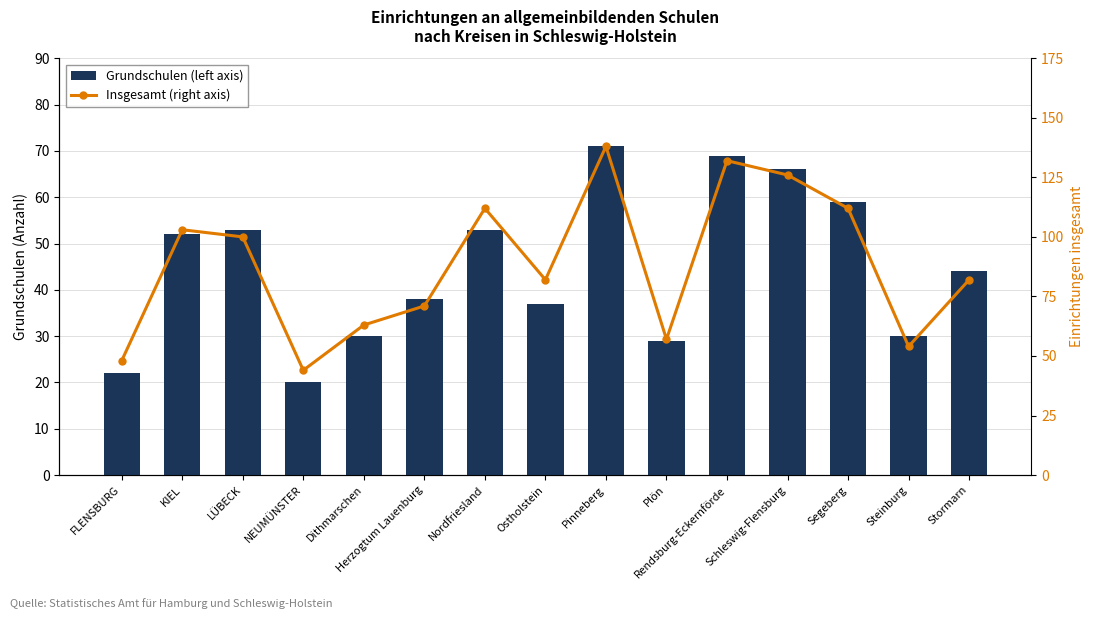

Reading left to right, extract all data points from this chart.

Grundschulen (left axis): 22	52	53	20	30	38	53	37	71	29	69	66	59	30	44
Insgesamt (right axis): 48	103	100	44	63	71	112	82	138	57	132	126	112	54	82